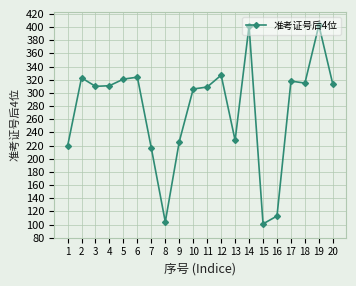

How many lines are shown in the chart?

1